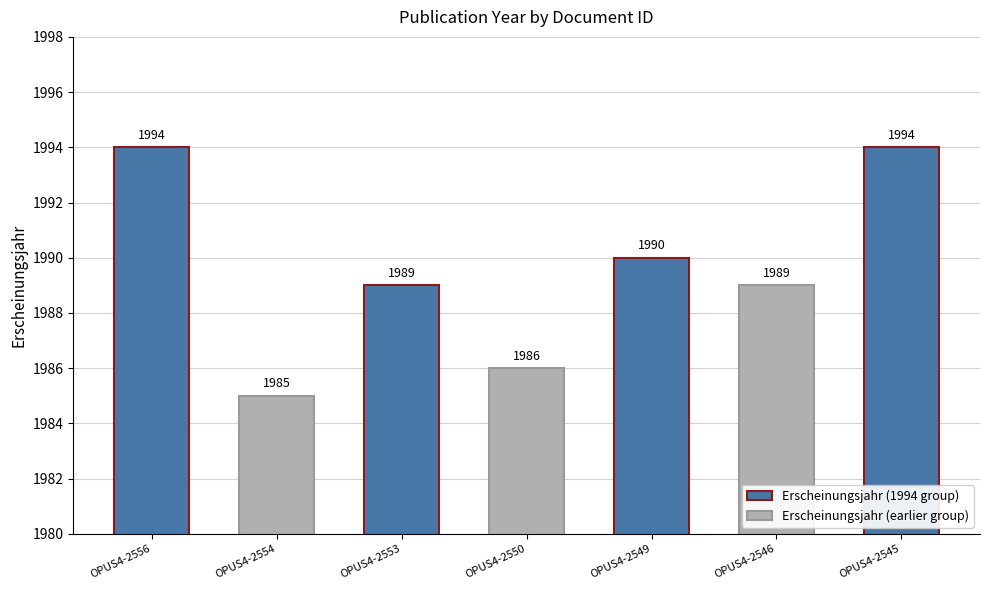

The chart shows a value of 3286 at OPUS4-2556. True or false?

False